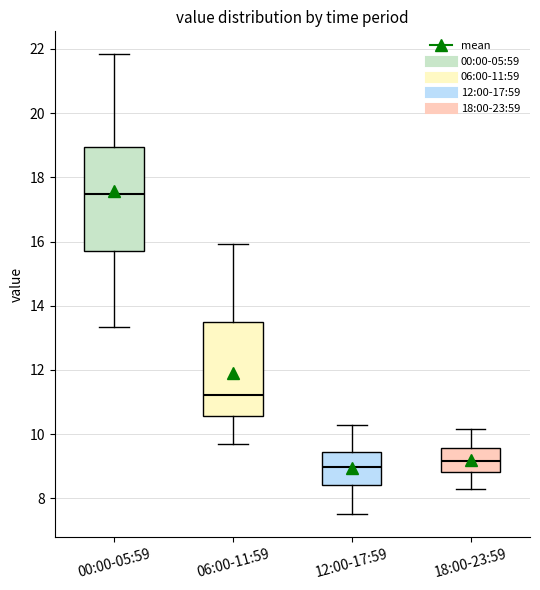

Comparing the boxes themselves (not the whiskers), which one is the tallest?

00:00-05:59